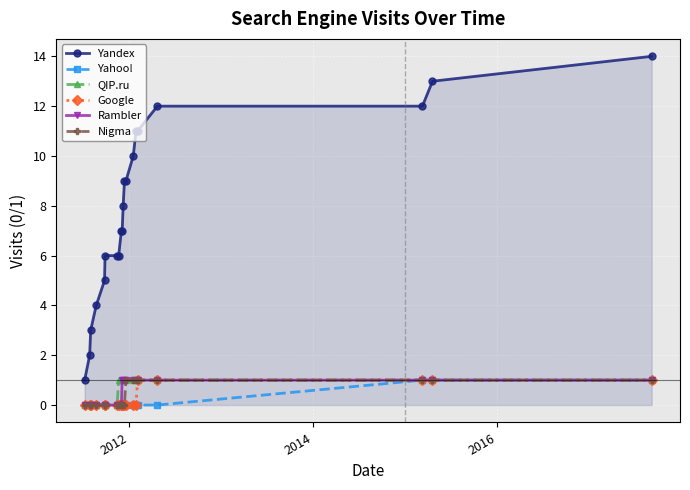

Which series has the largest total across all categories?

Yandex